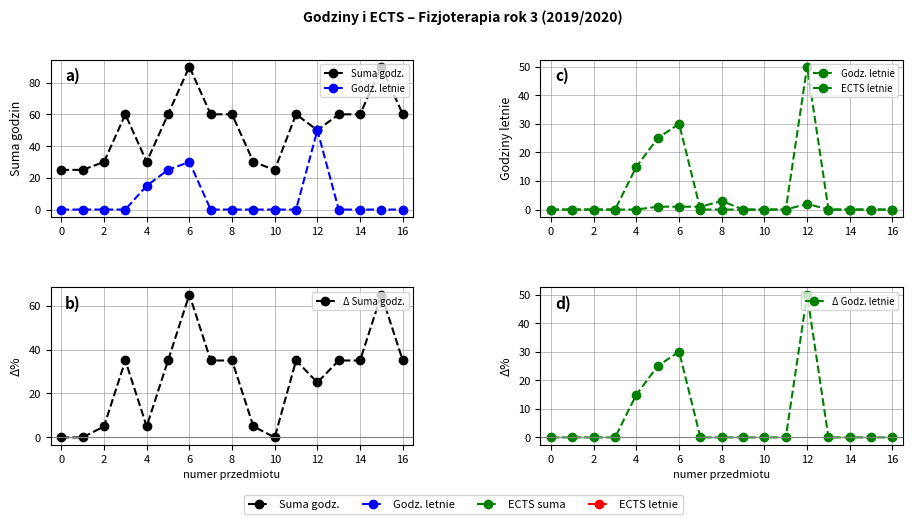

Does the chart have visible grid lines?

Yes